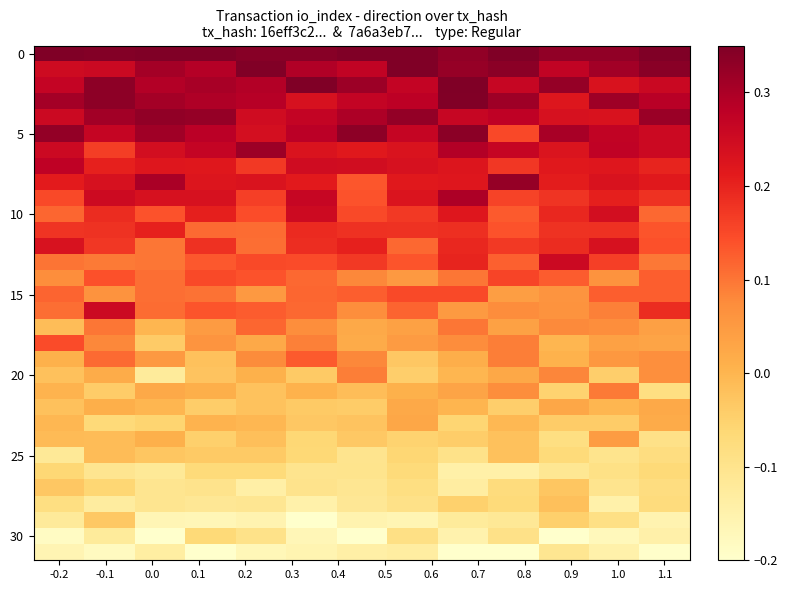

How many series are shown in this chart?

32